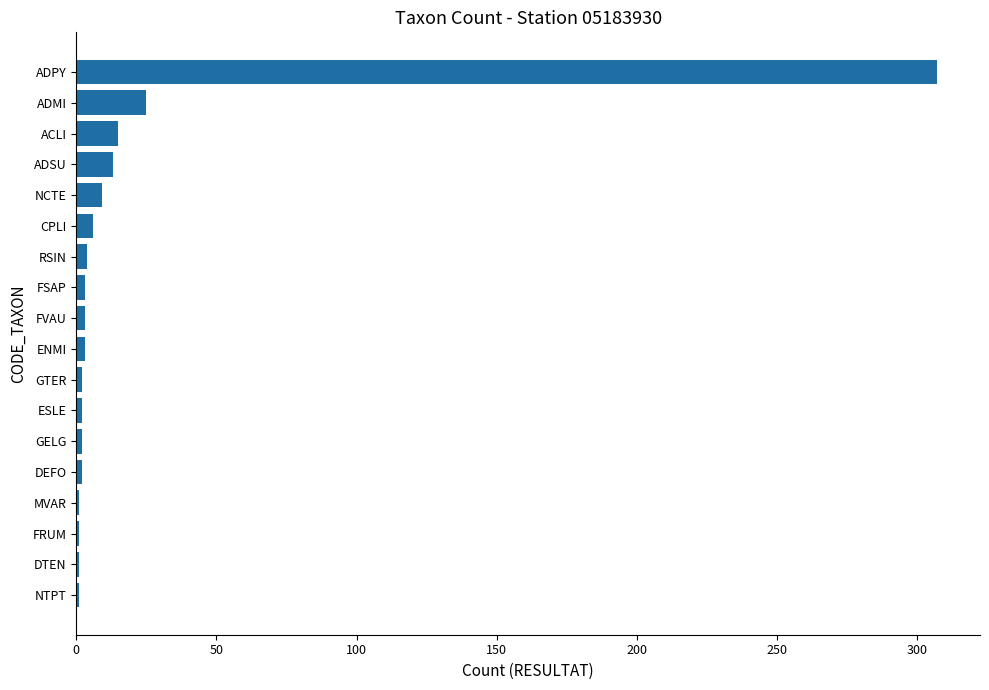

The value at NCTE is 9. True or false?

True